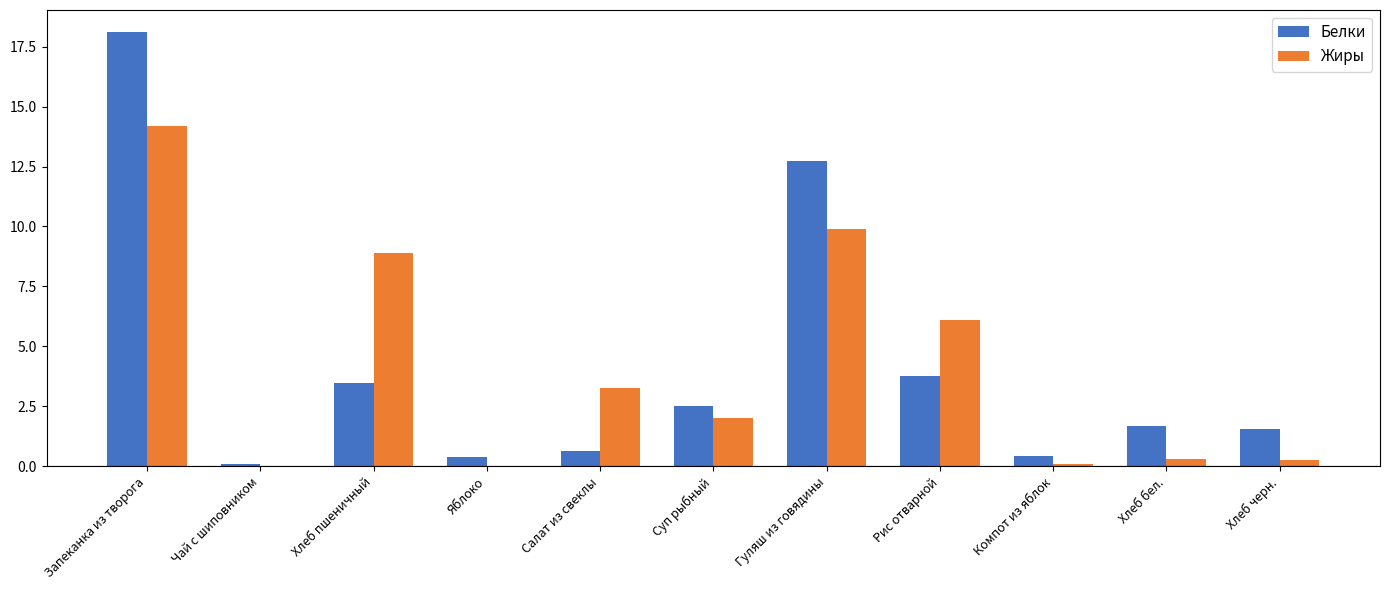

Does the chart contain stacked bars?

No